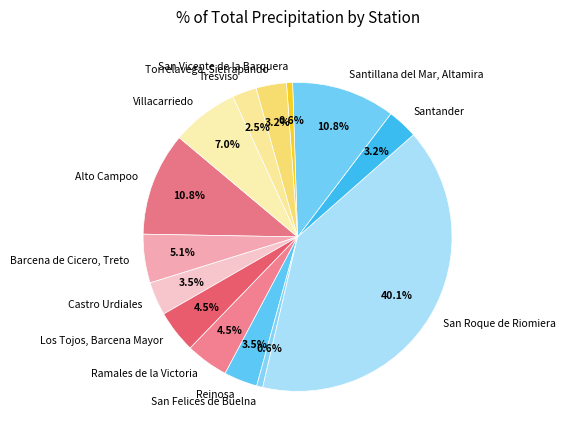

To the nearest percent, what is the average slice percentage?

7%